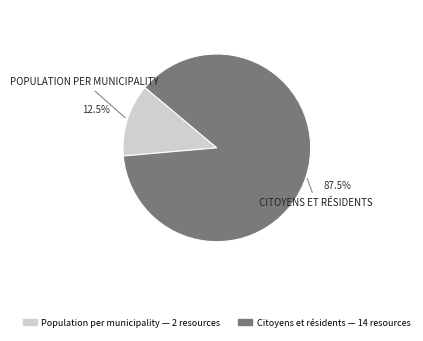

Which category has the smallest portion of the pie?

Population per municipality